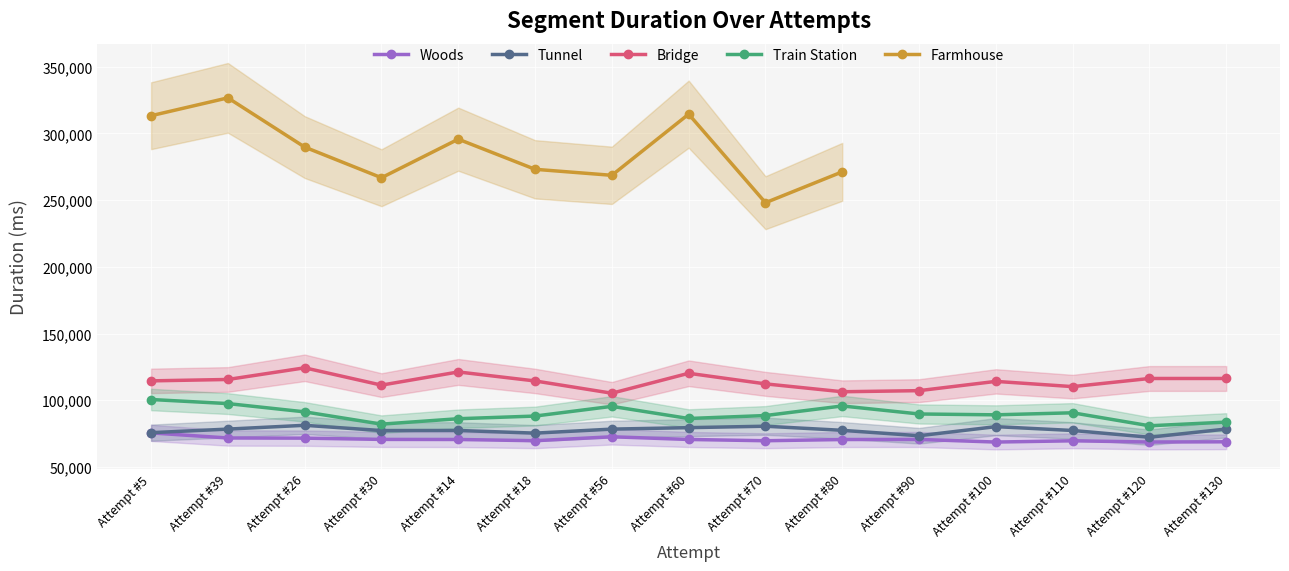

What are all the series names shown in the legend?

Woods, Tunnel, Bridge, Train Station, Farmhouse